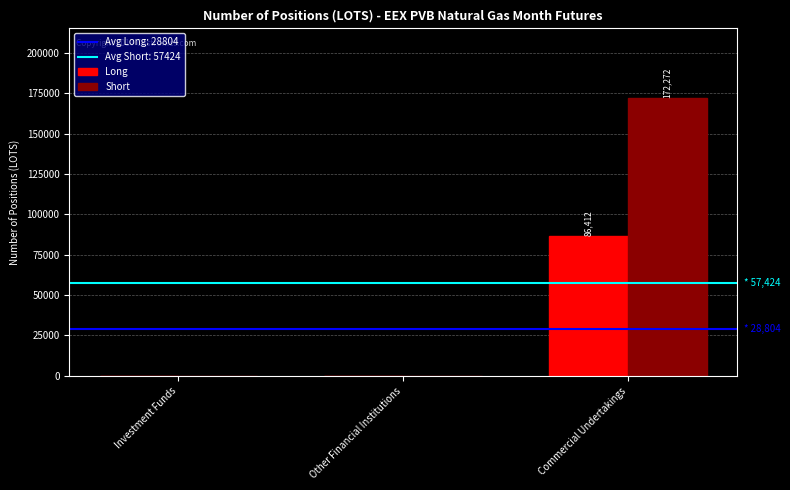

What is the average value of the Short series?

57424